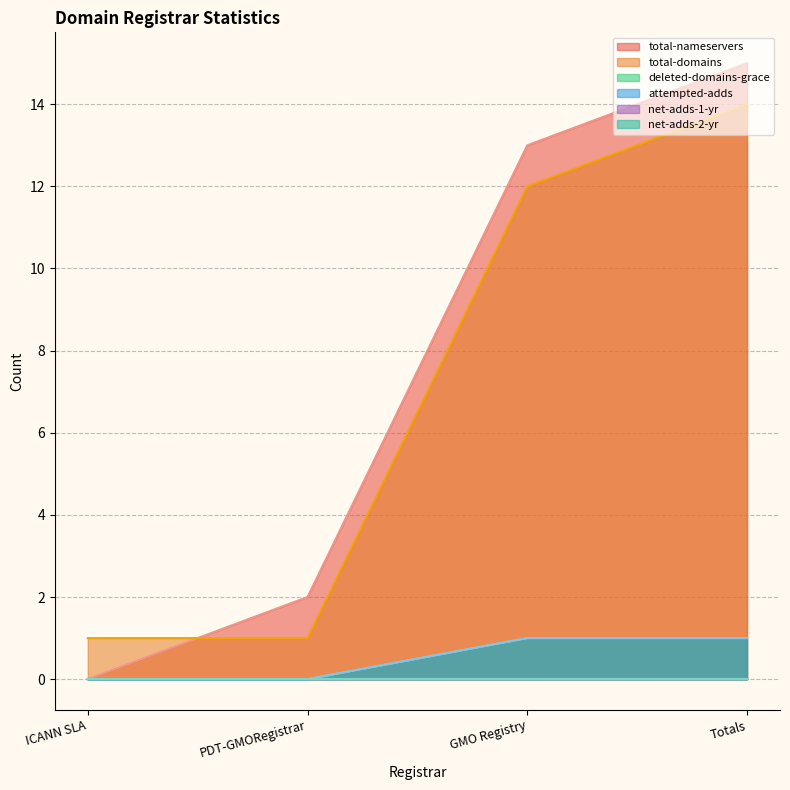

What is the difference between the highest and lowest values at ICANN SLA?

1